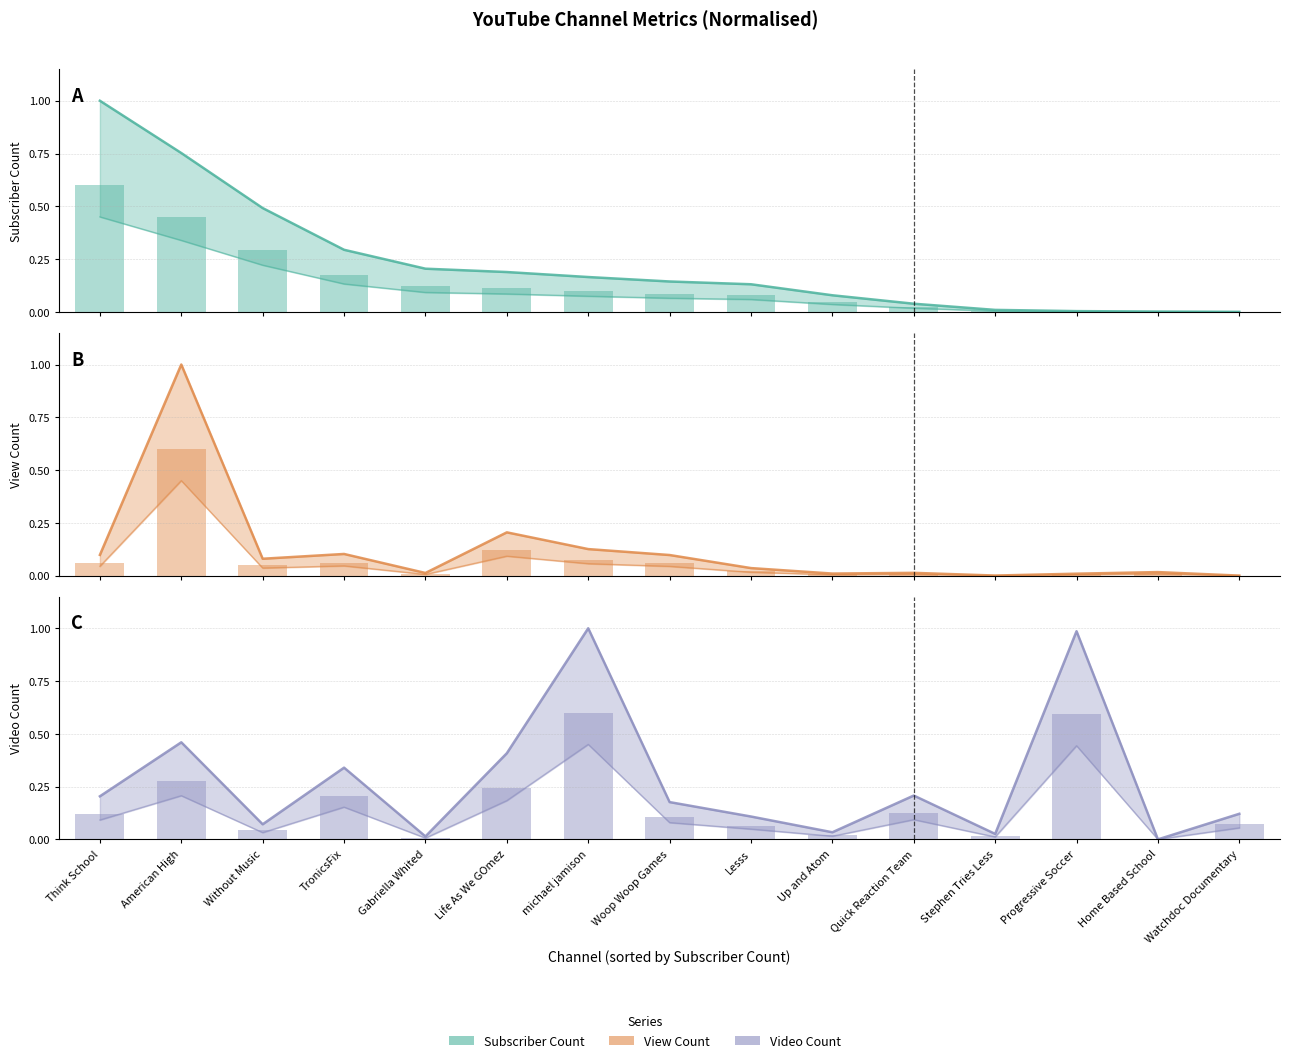

What position from the right is Life As We GOmez?

10